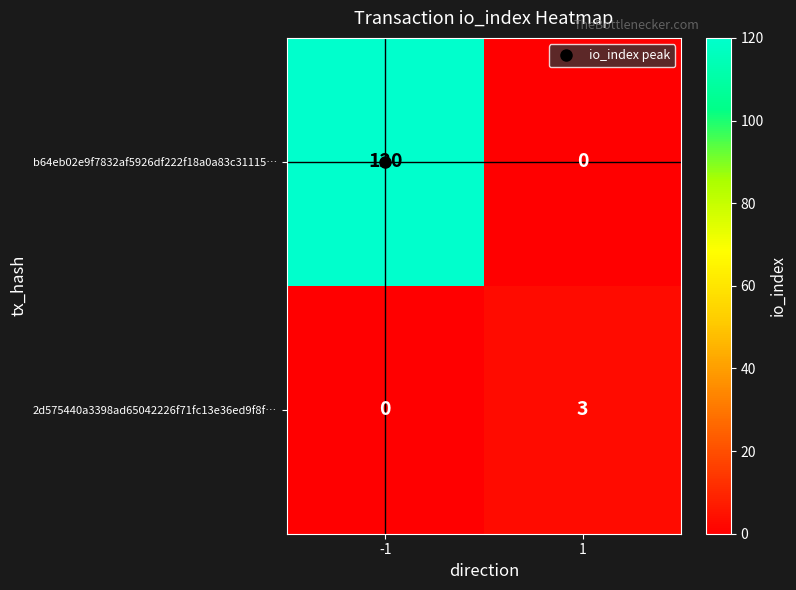

What is the difference between the highest and lowest values at -1?

120